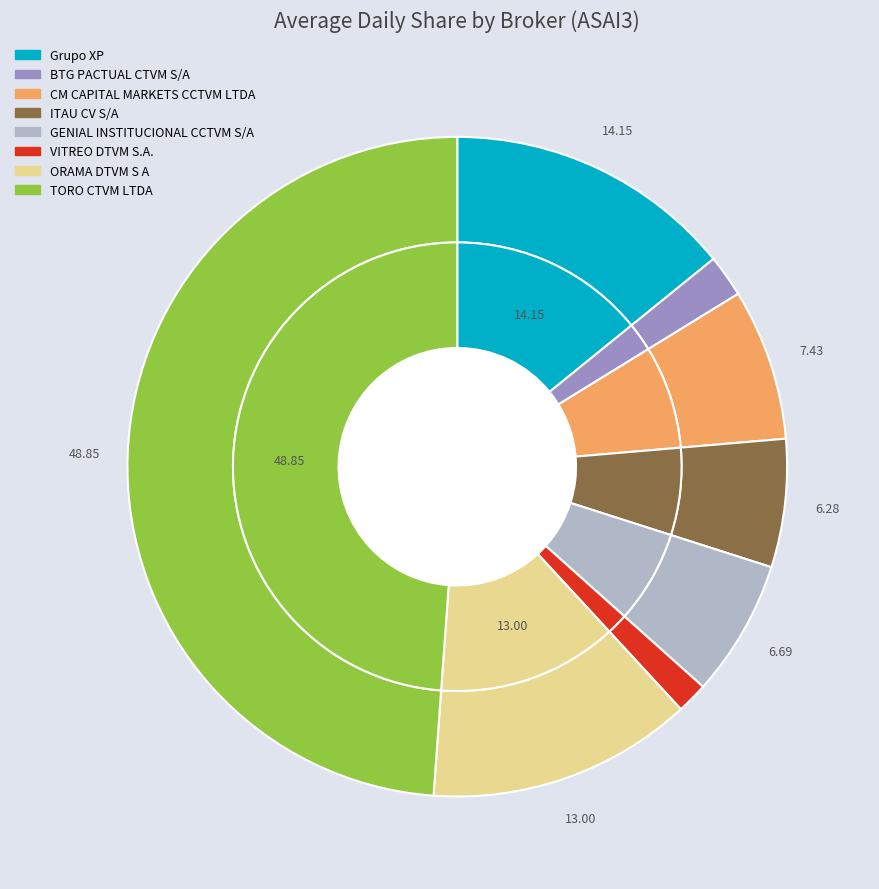

Count the number of slices in the pie.

8